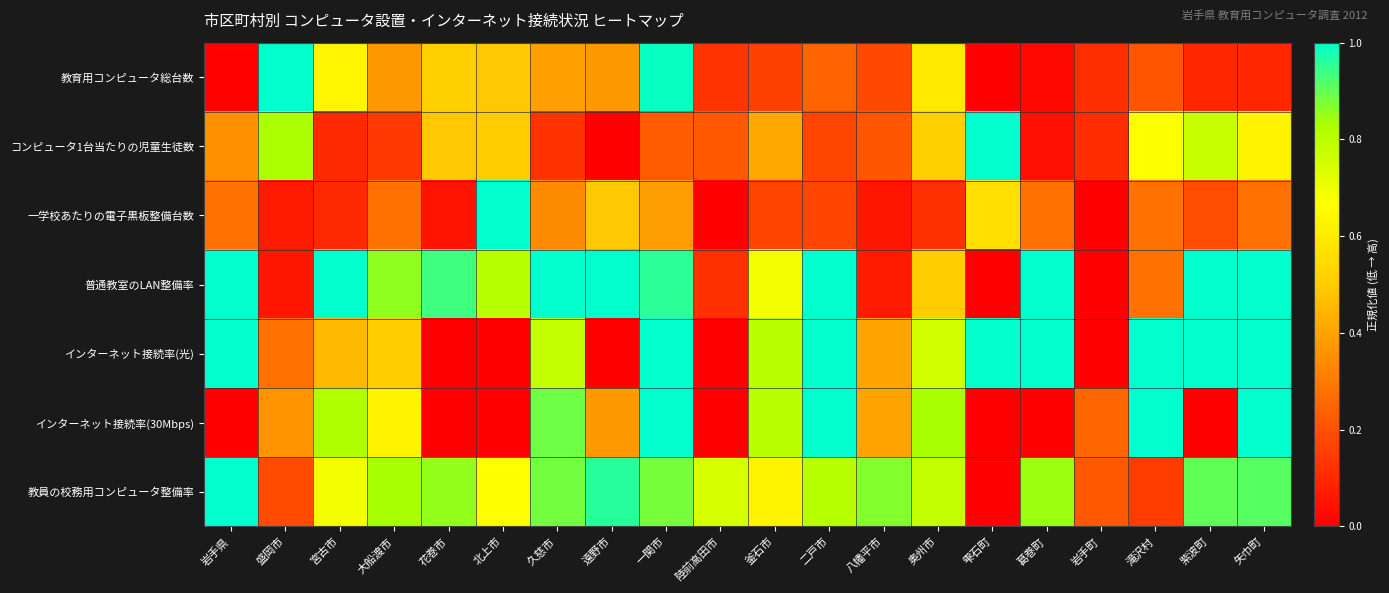

What is the total value across all series at 遠野市?

3.2